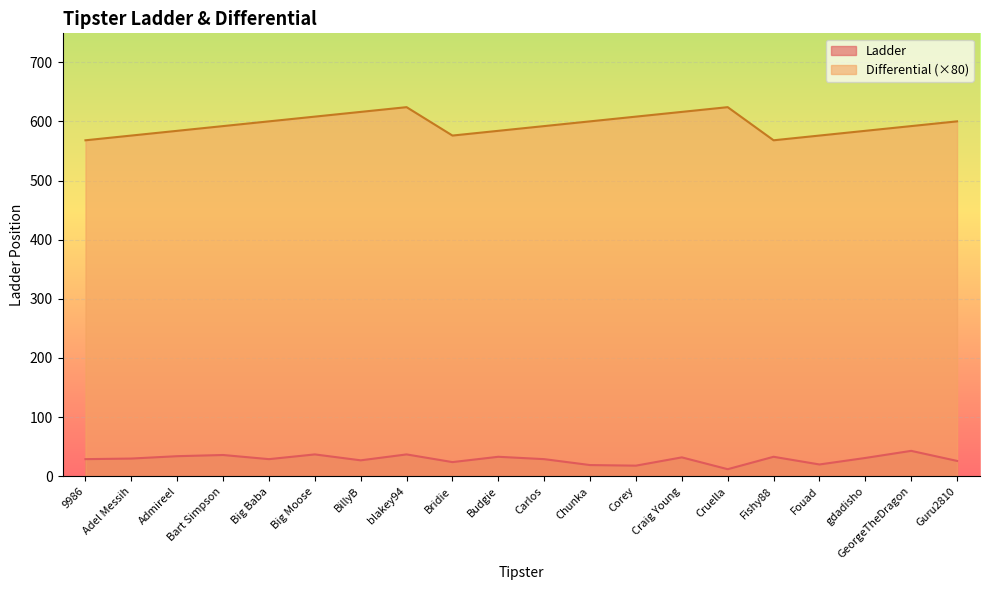

True or false: Ladder and Differential intersect in this chart.

False